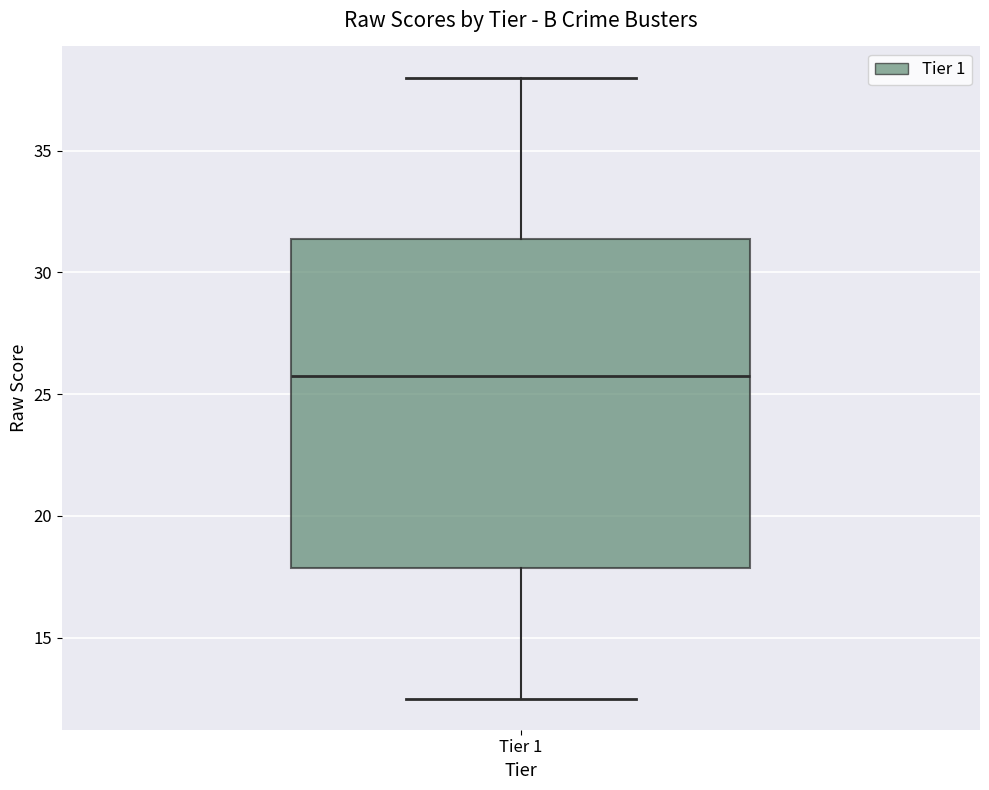

Read this box plot against the y-axis: the position of the median line, the range covered by the box, and the ends of both whiskers. The values are not printed on the chart, so give them approximately, as read against the axis.

median 26.0, box 18.0 to 31.5, whiskers 12.5 to 38.0